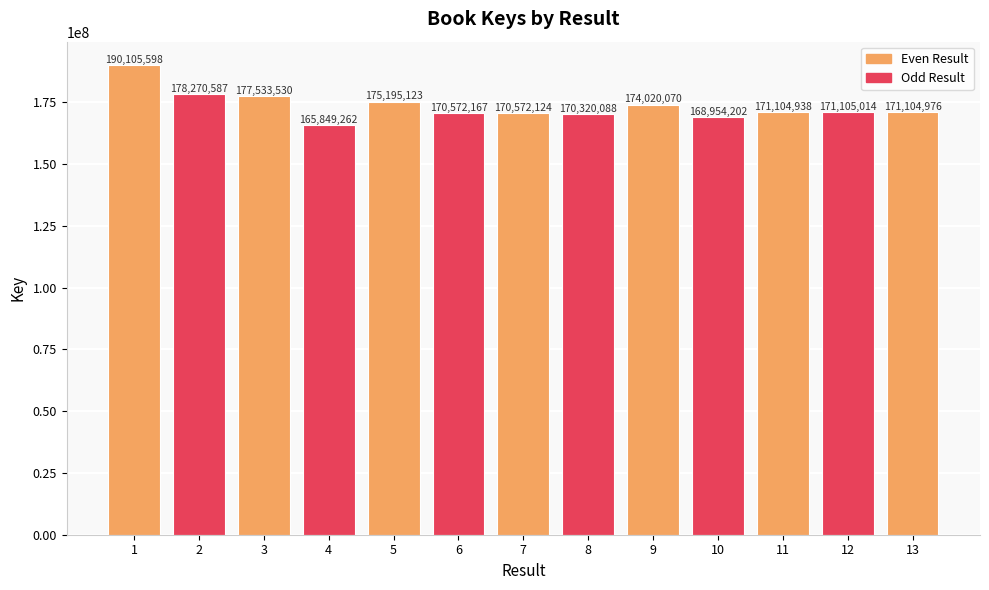

The value at 12 is 171105014. True or false?

True